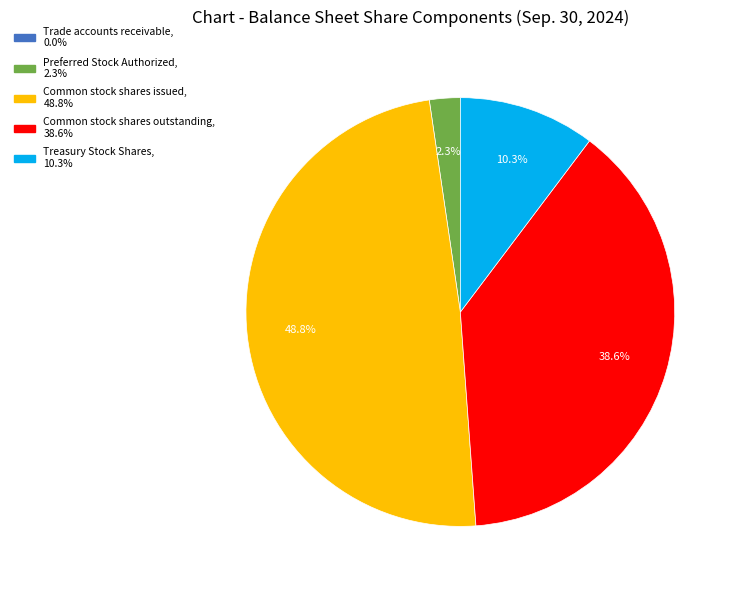

To the nearest percent, what portion does Common stock shares issued represent?

49%